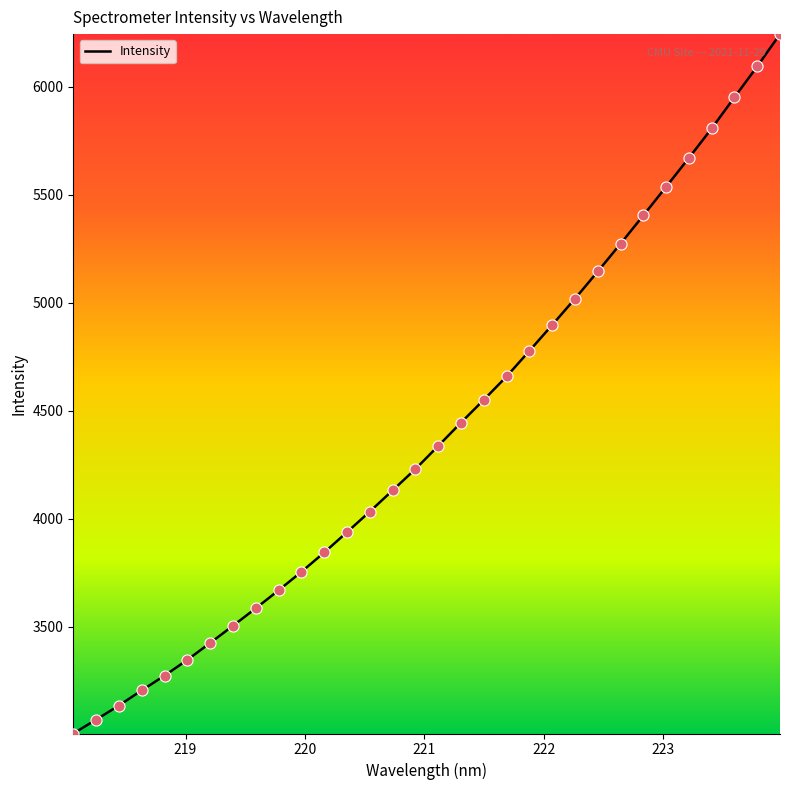

What is the maximum value shown in the chart?

6244.5